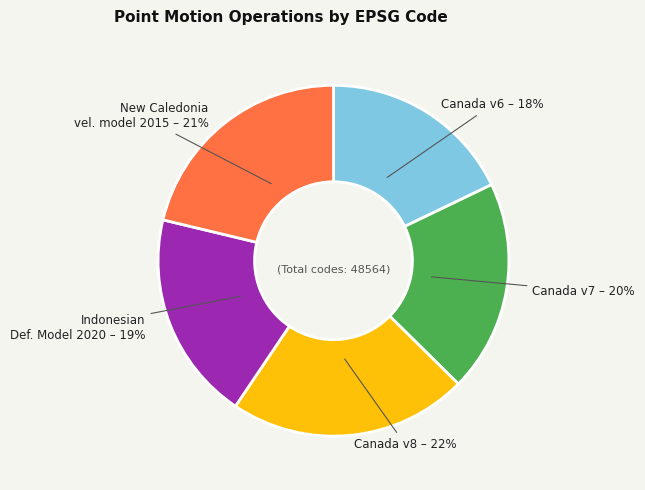

To the nearest percent, what is the difference between the largest and smallest slice percentages?

4%